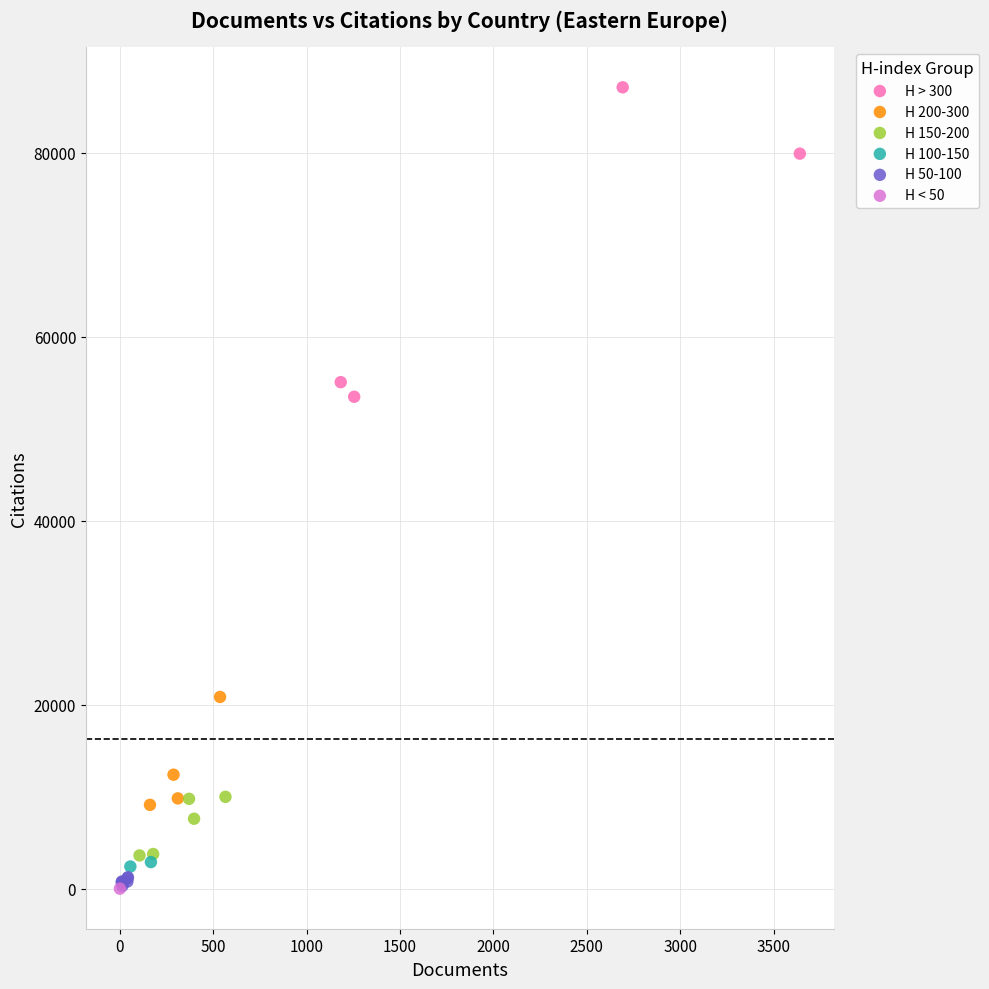

Which series reaches the maximum Y coordinate?

H > 300